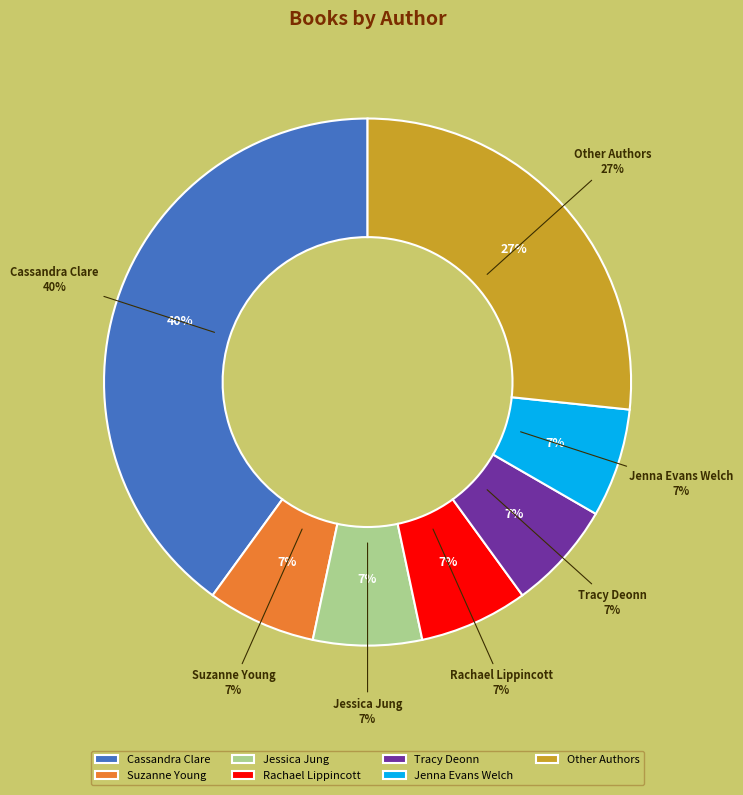

How many slices are in this pie chart?

7